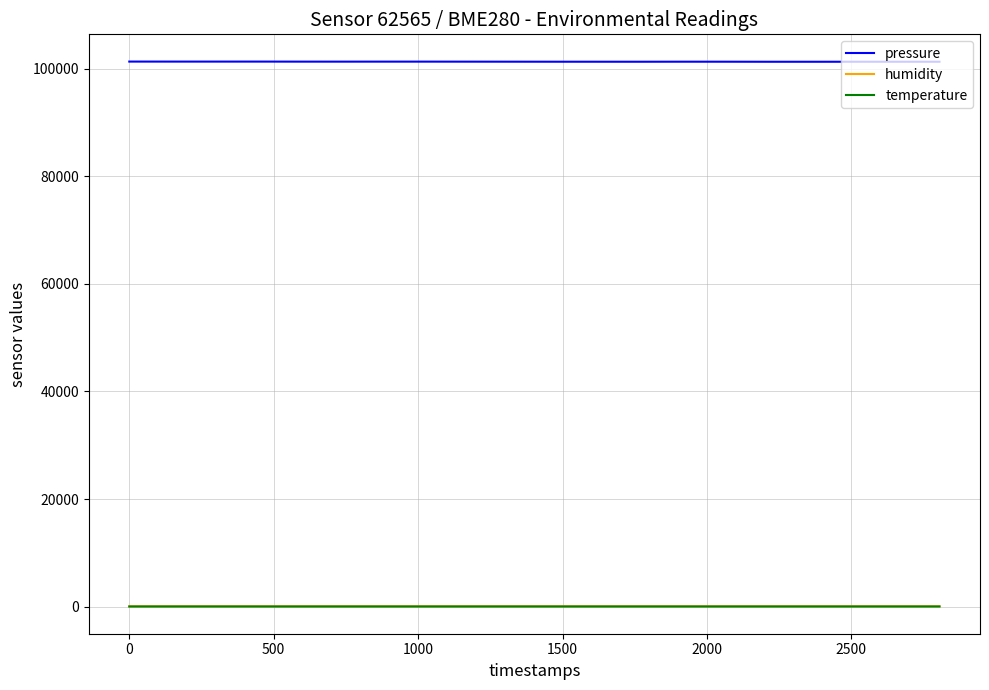

True or false: temperature has more than 1 points higher than both neighbors.

True